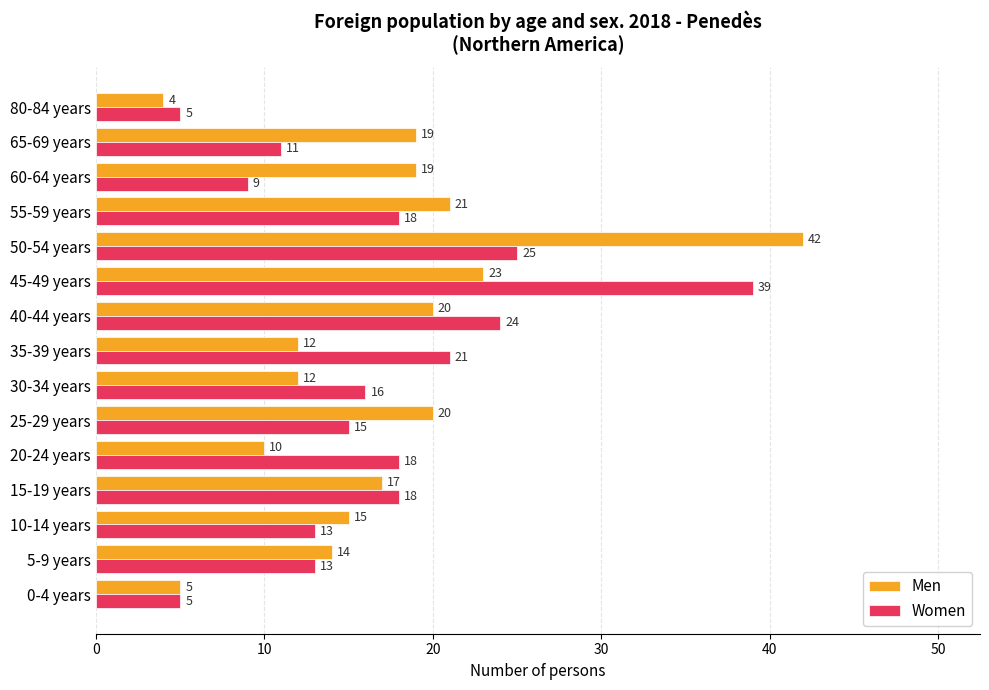

Rank the series by their maximum value, from lowest to highest.

Women, Men